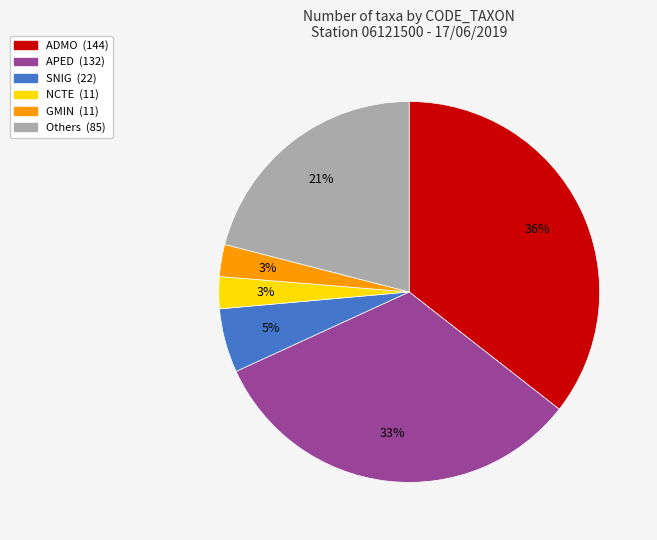

To the nearest percent, what is the average slice percentage?

17%